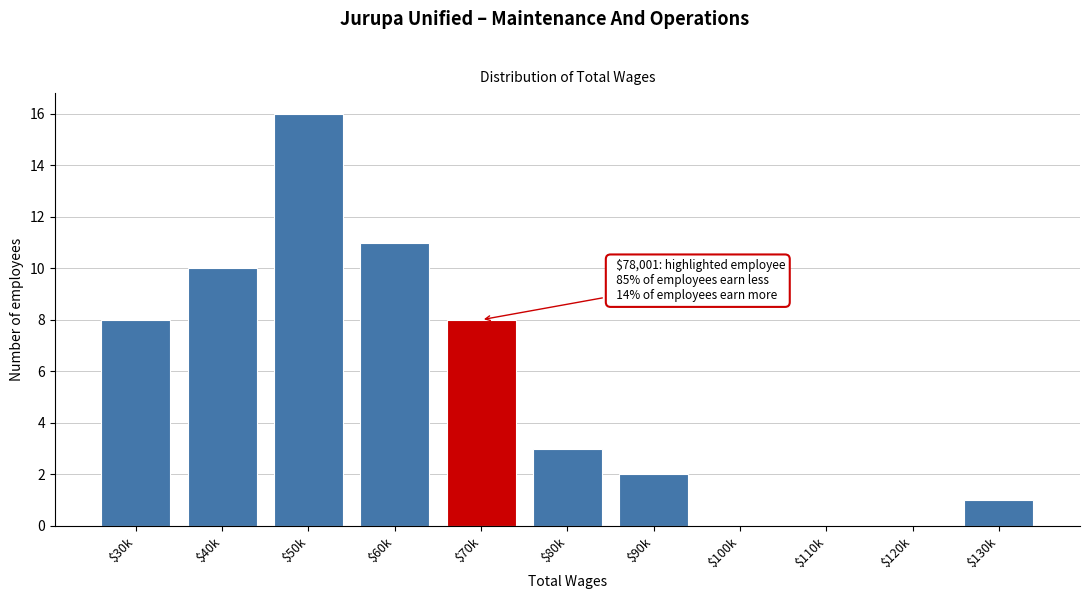

Which label corresponds to the largest value in the chart?

$50k